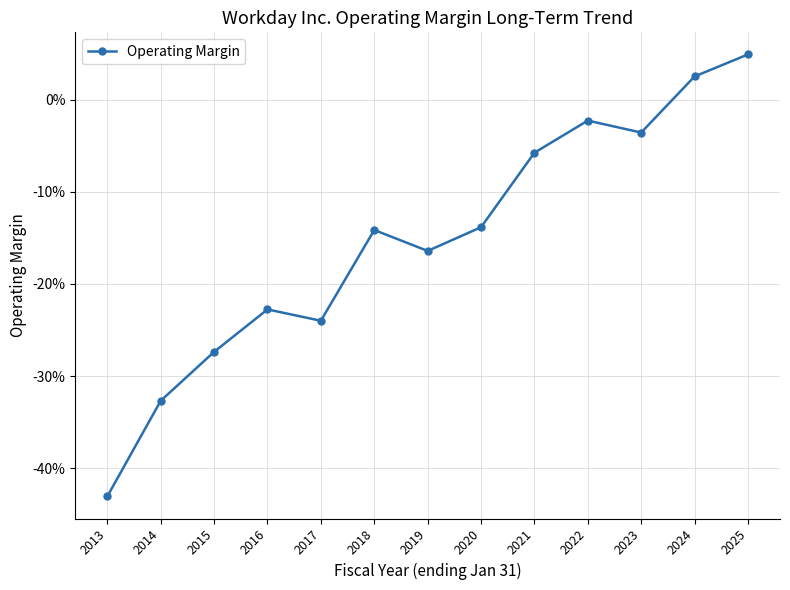

List the labels in order of value, largest first.

2025, 2024, 2022, 2023, 2021, 2020, 2018, 2019, 2016, 2017, 2015, 2014, 2013